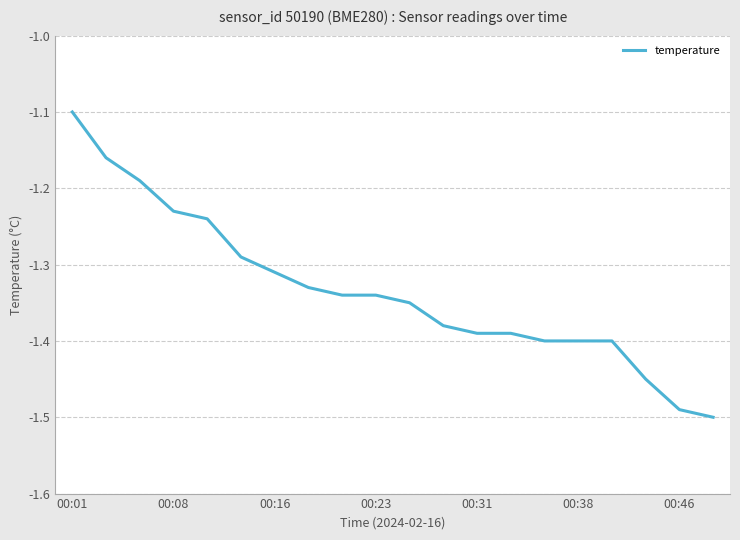

What is the difference between the maximum and minimum values?

0.4